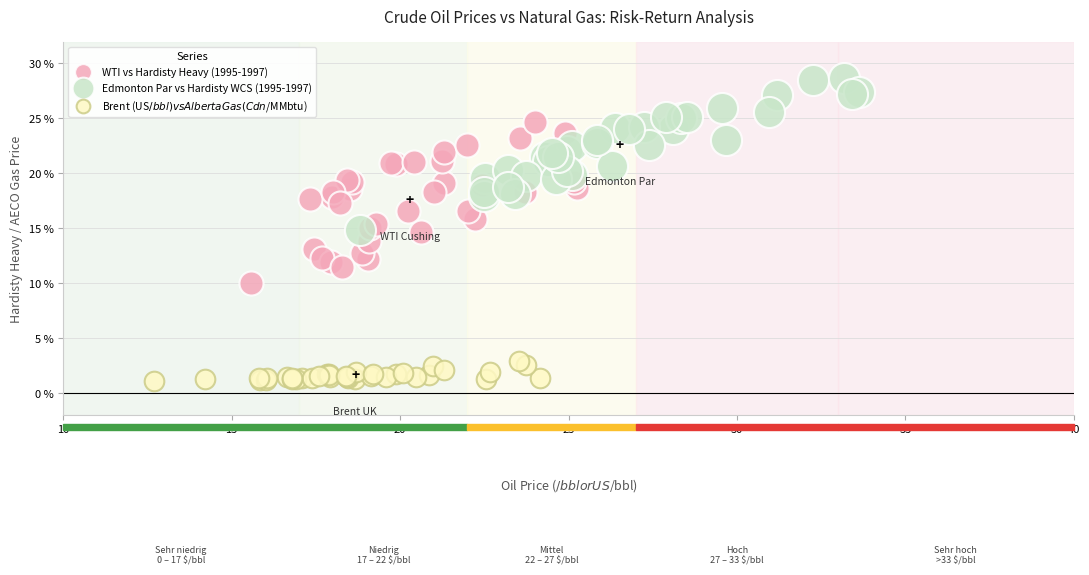

Which series reaches the maximum Y coordinate?

Edmonton Par vs Hardisty WCS (1995-1997)